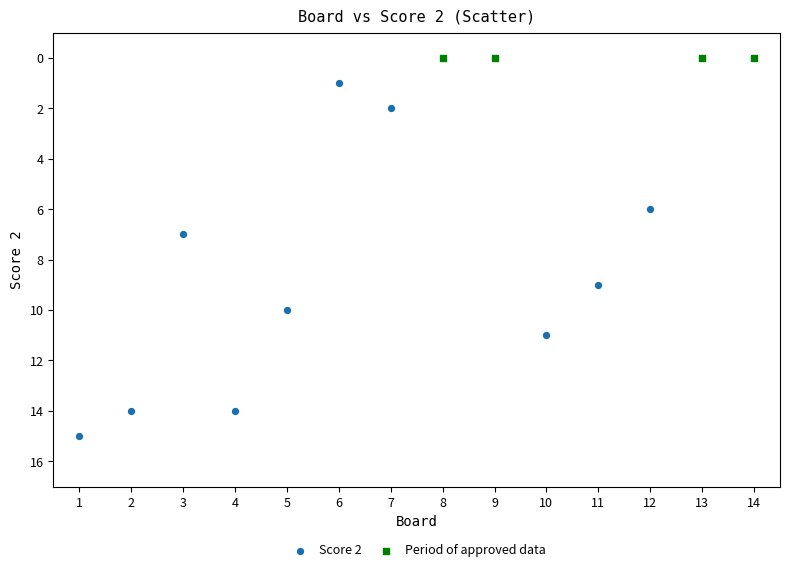

Which series reaches the maximum Y coordinate?

Score 2